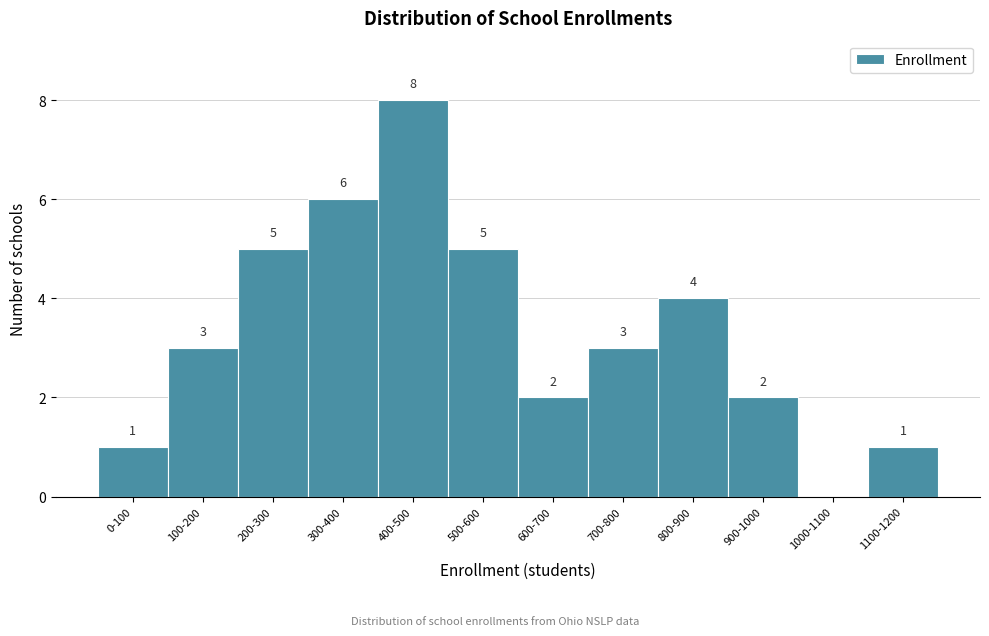

Reading right to left, what are all the values shown in this chart?

1100-1200=1	1000-1100=0	900-1000=2	800-900=4	700-800=3	600-700=2	500-600=5	400-500=8	300-400=6	200-300=5	100-200=3	0-100=1